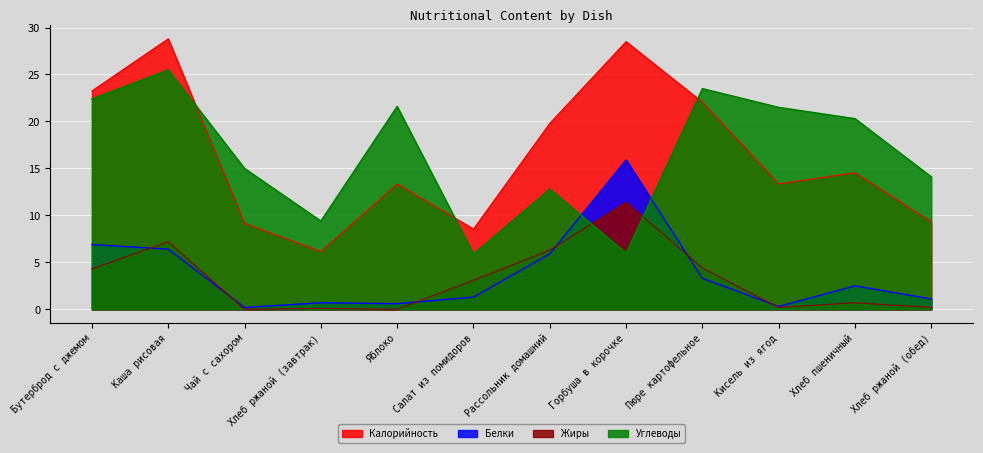

True or false: Калорийность has a value of 6.1 at Хлеб ржаной (завтрак).

True